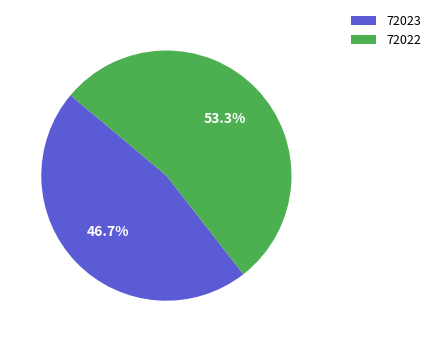

What is the largest slice in the pie chart?

72022